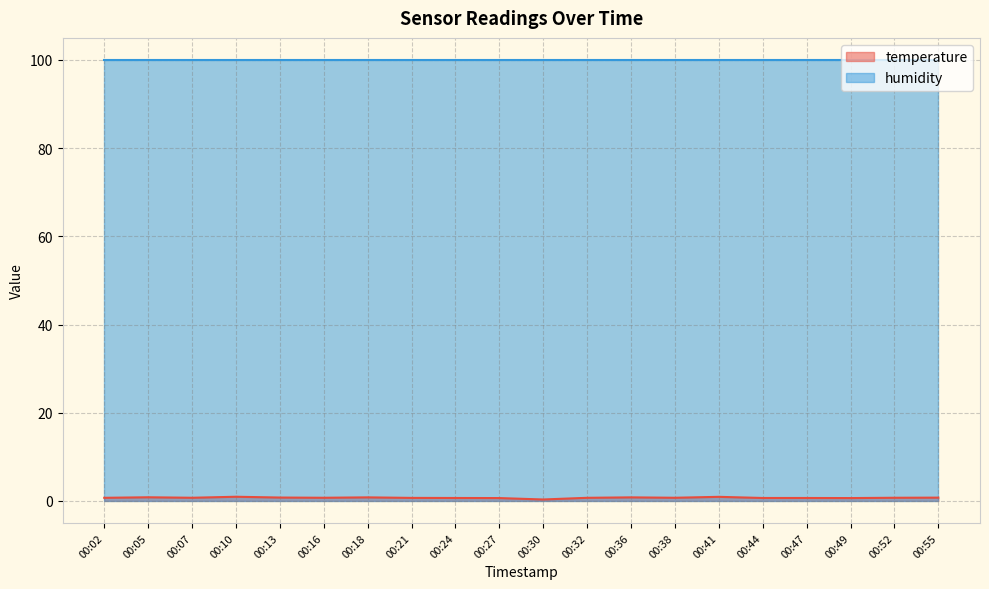

What is the change in value from 00:10 to 00:27?

-0.3